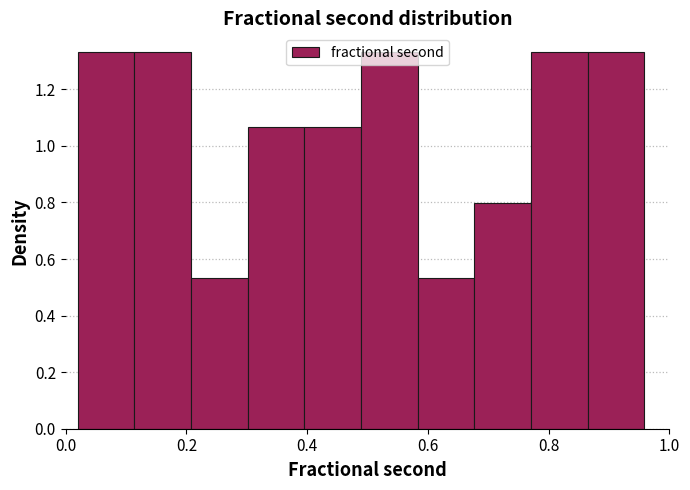

How tall is the bar that spans 0.02 to 0.12 on the x-axis? Neither the bar edges nor the heights are printed on the chart, so give them approximately, as read against the axes.

1.34